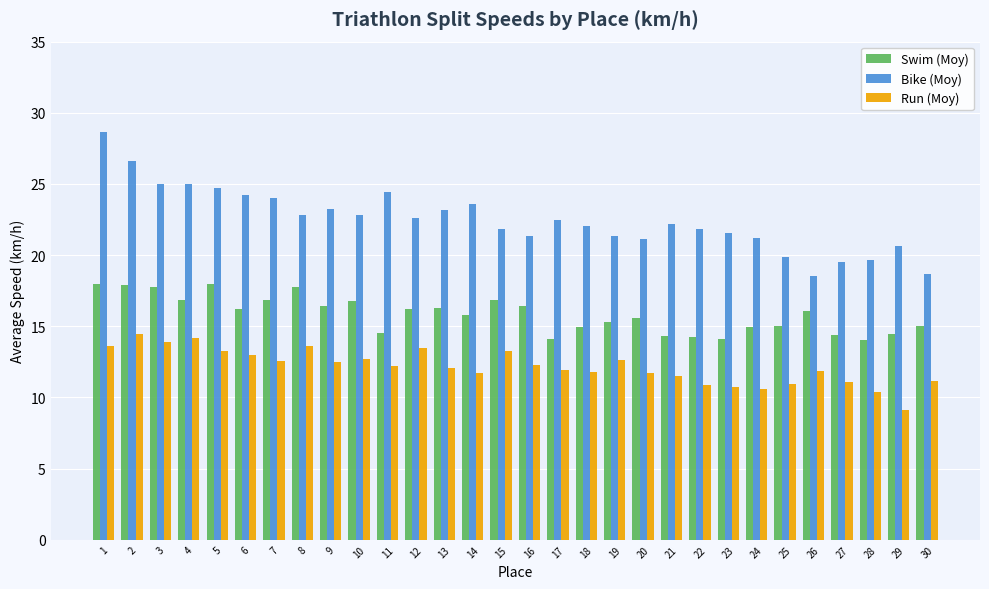

List the series in order of their overall mean, lowest first.

Run (Moy), Swim (Moy), Bike (Moy)